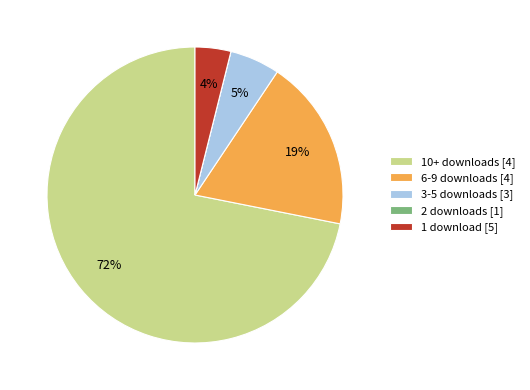

Does any single category account for the majority?

Yes